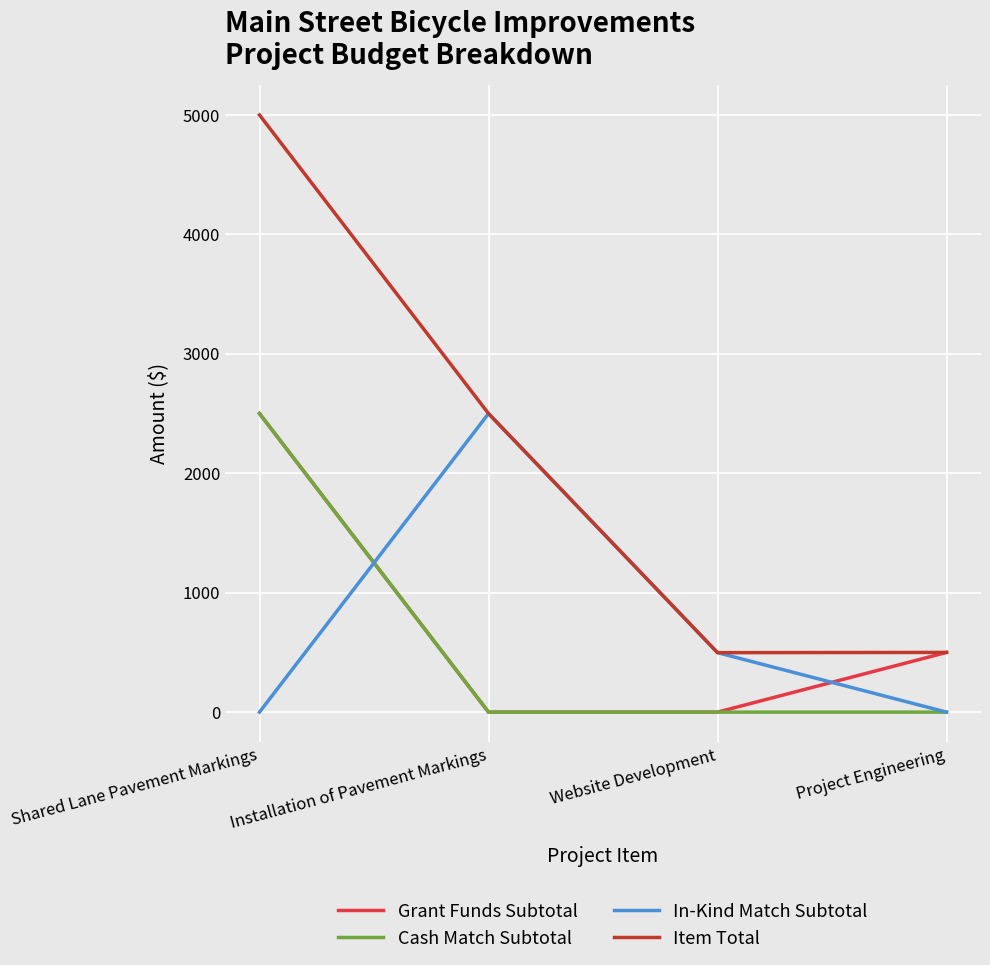

What are all the series names shown in the legend?

Grant Funds Subtotal, Cash Match Subtotal, In-Kind Match Subtotal, Item Total